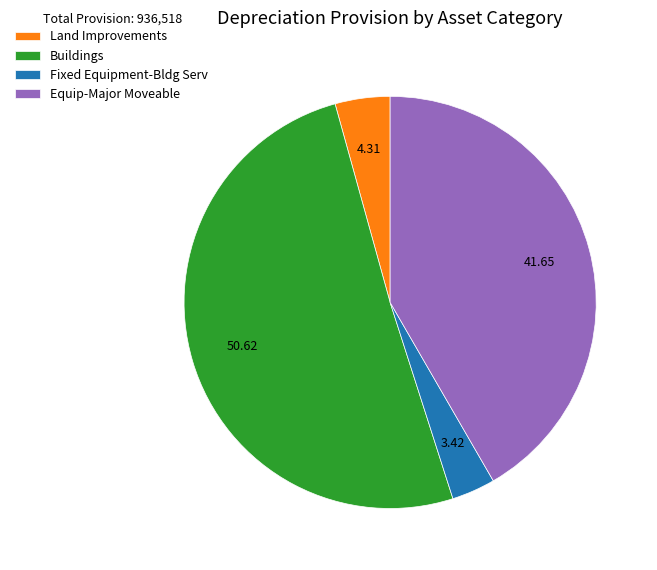

Rank the categories by value from lowest to highest.

Fixed Equipment-Bldg Serv, Land Improvements, Equip-Major Moveable, Buildings